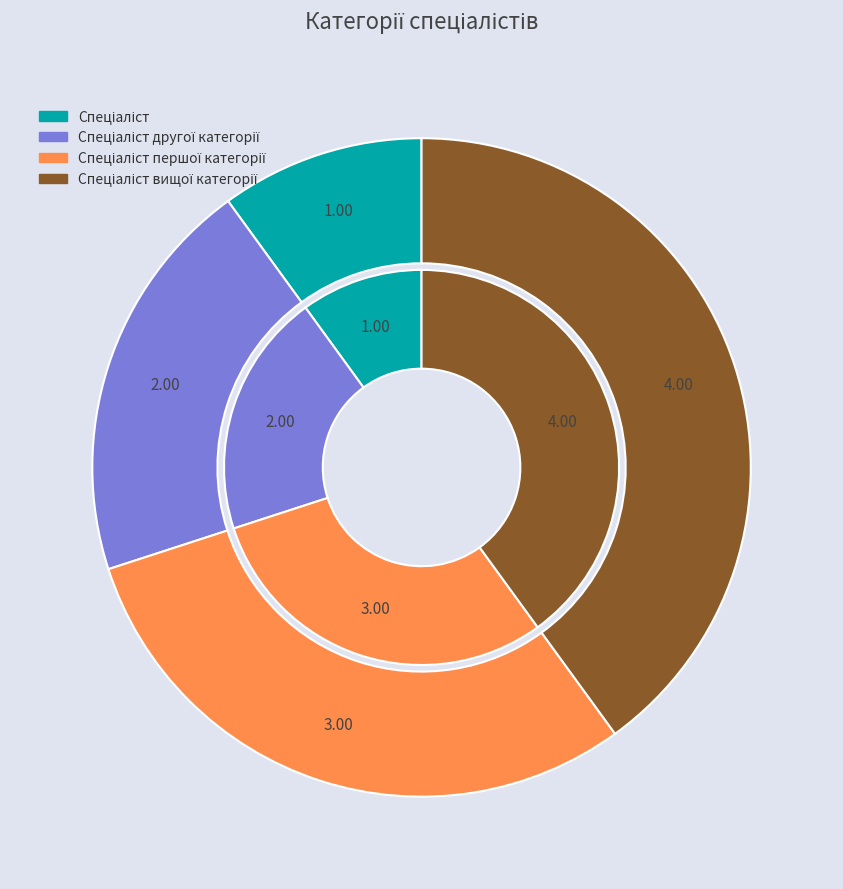

Count the number of slices in the pie.

4